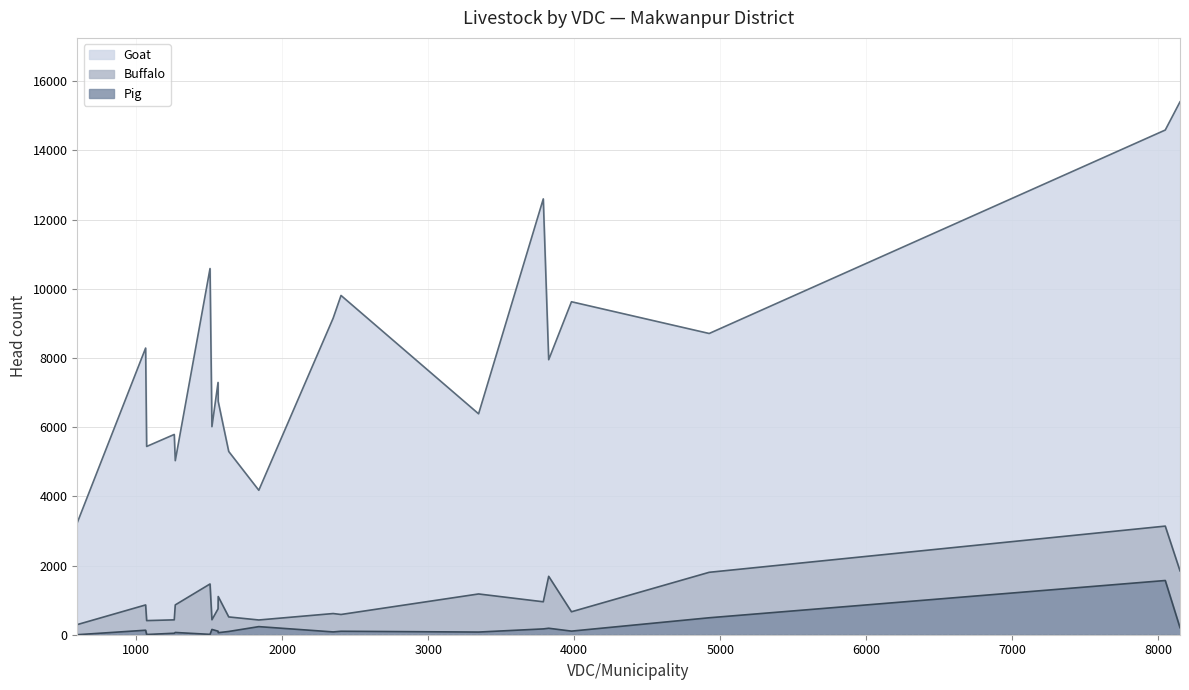

The Buffalo series shows 426 at Betini. True or false?

True